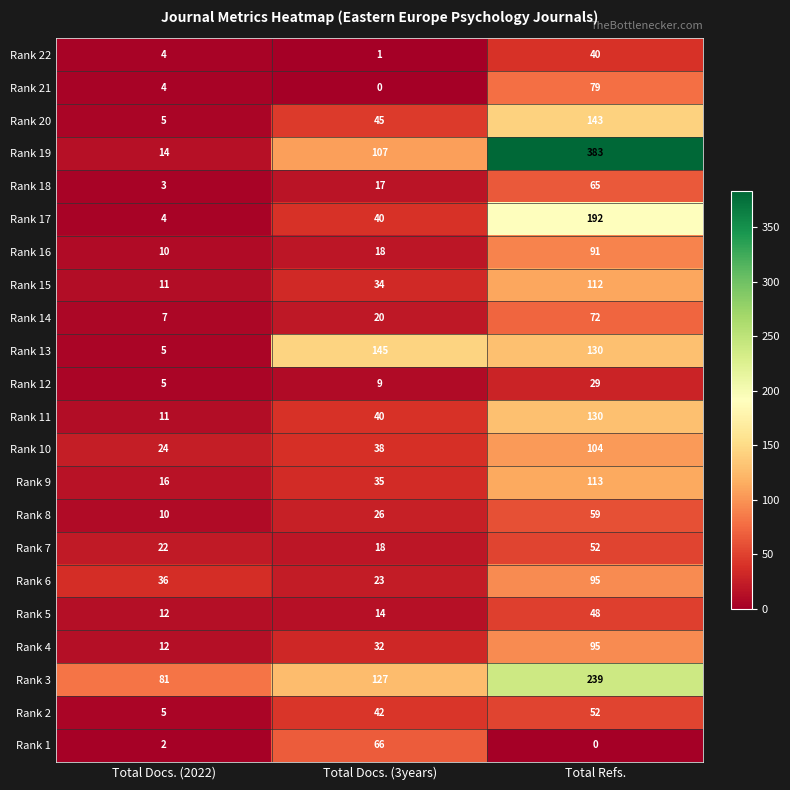

Is it true that Rank 4 equals 56 at Total Refs.?

False